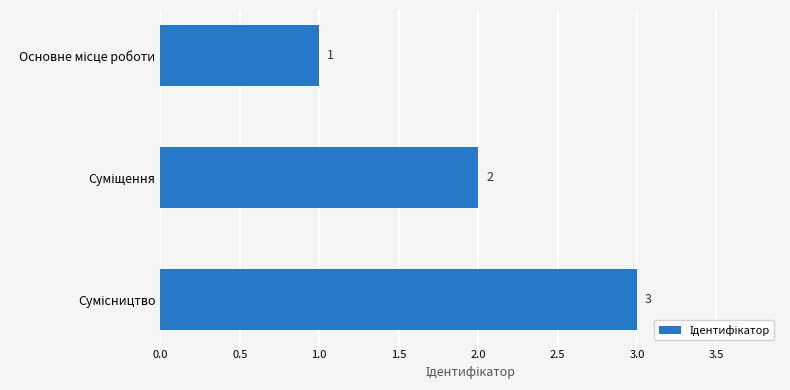

What is the greatest value displayed?

3